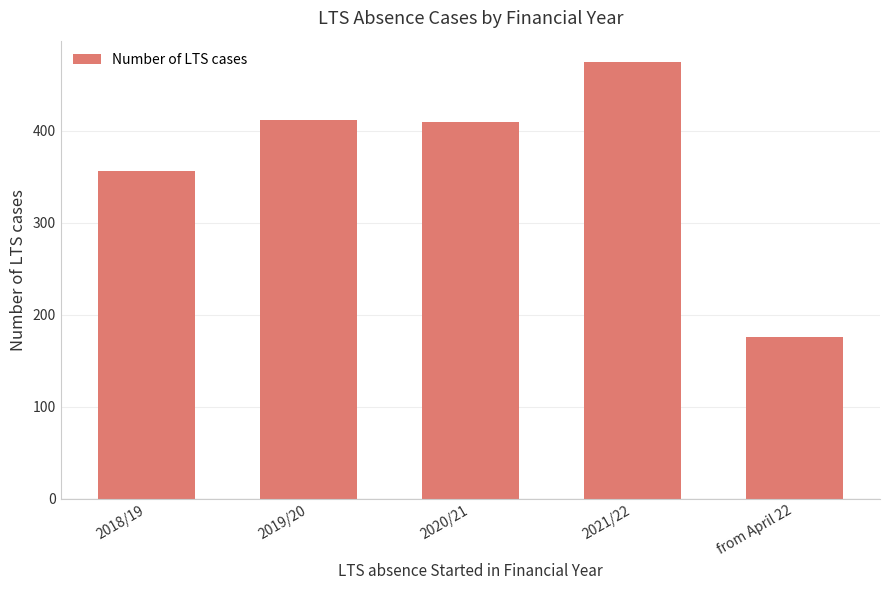

At which category does the chart reach its minimum across all series?

from April 22